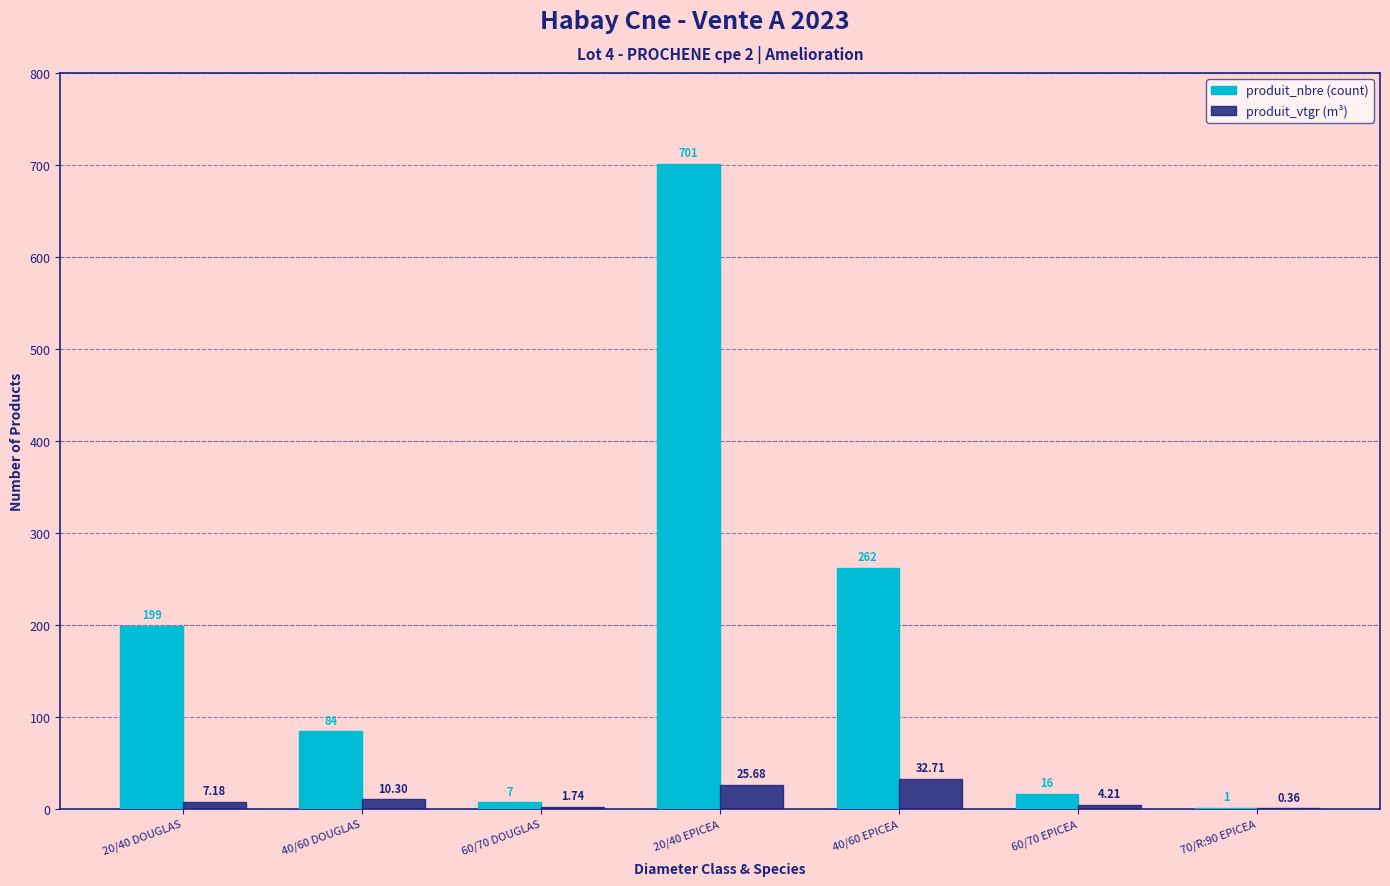

At which category is the sum across all series the highest?

20/40 EPICEA